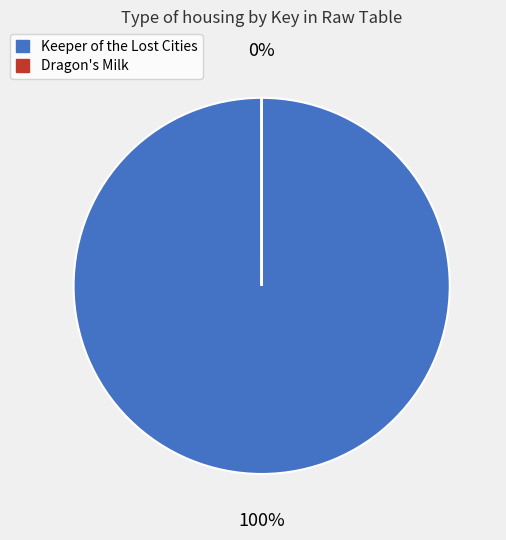

What is the ratio of the value at Keeper of the Lost Cities (155249430) to the value at Dragon's Milk (5551)?

27967.8